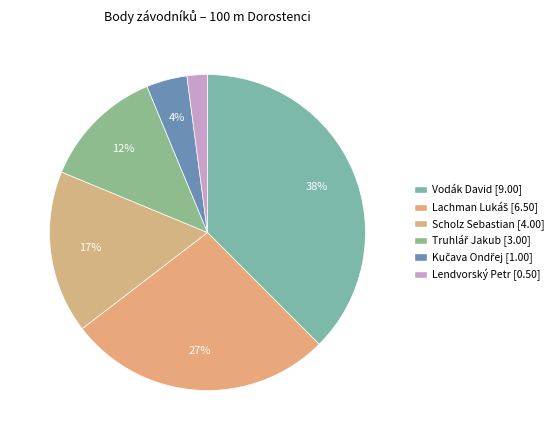

Is Lachman Lukáš the majority of the pie?

No